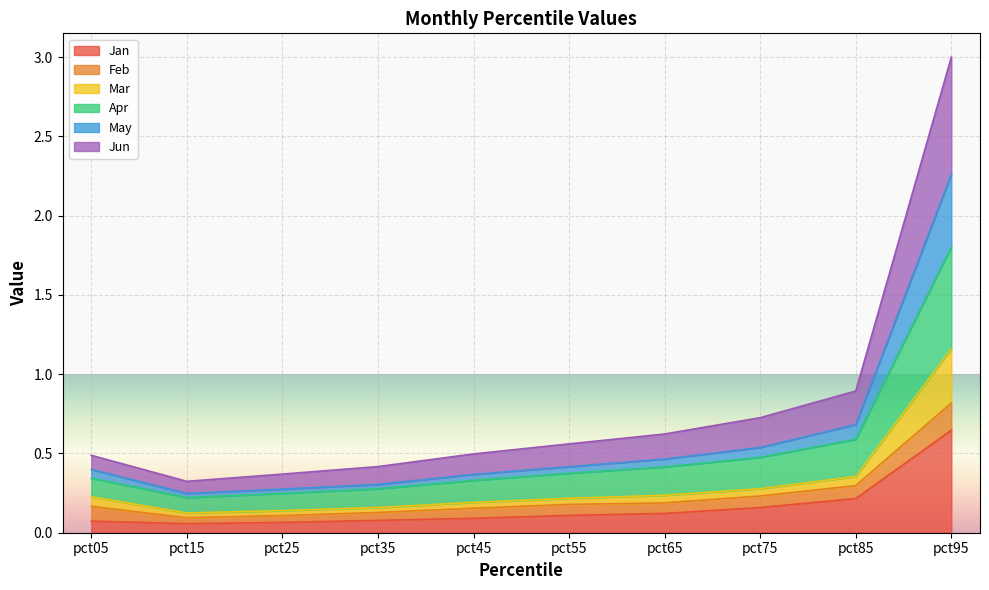

Which series has the largest total across all categories?

Jun